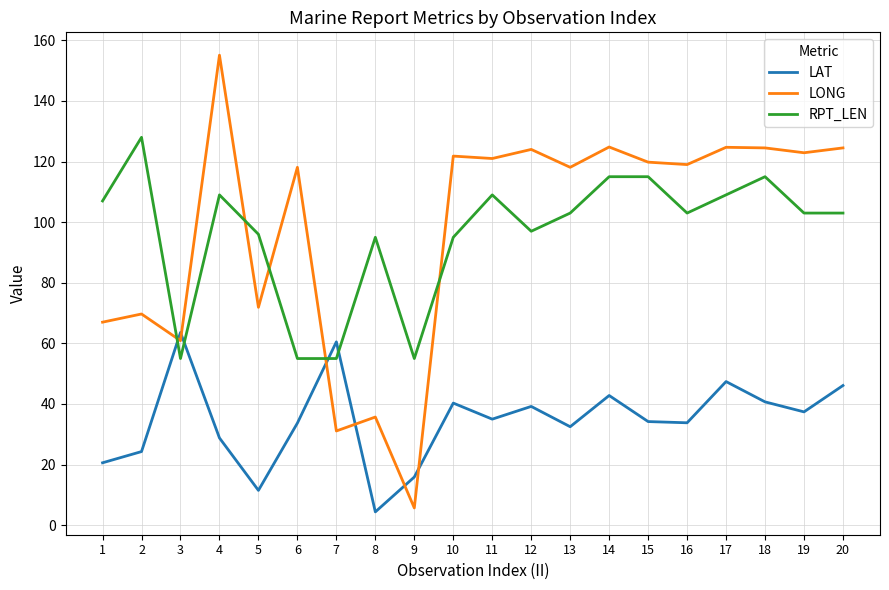

Is it true that LONG equals 41.9 at 19?

False